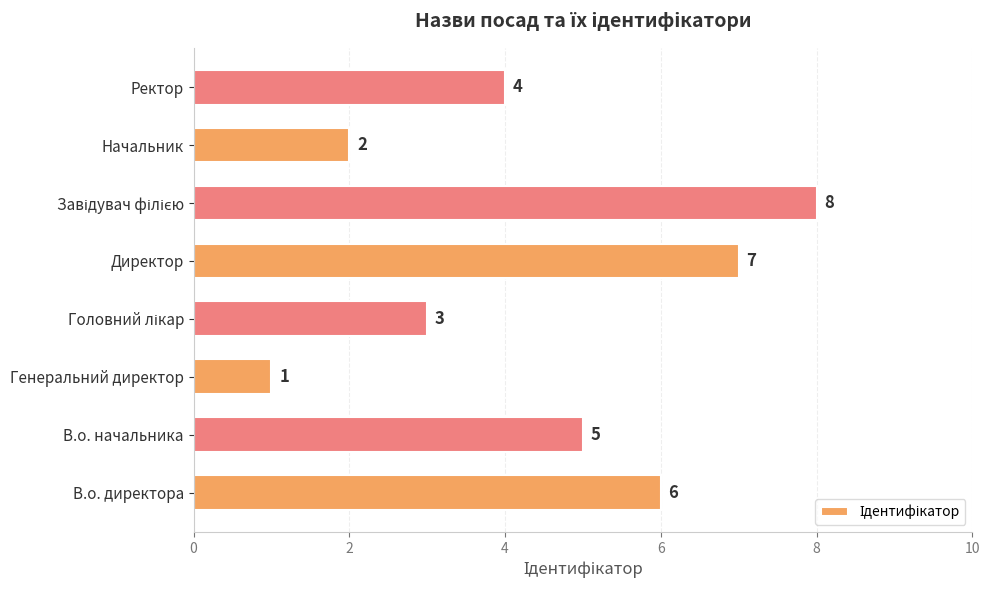

How many data points are less than 5?

4